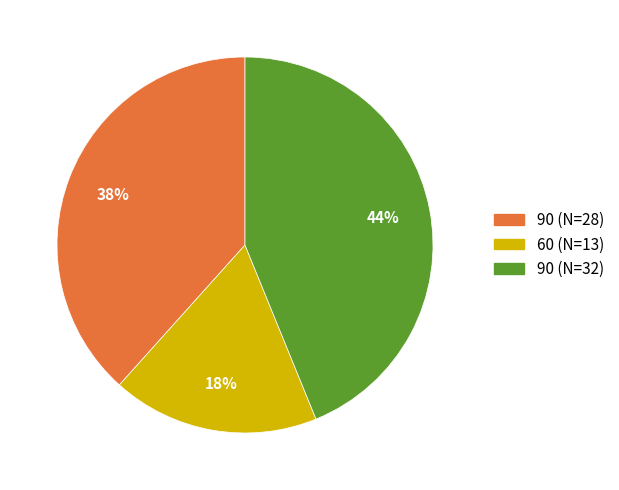

Does any single category account for the majority?

No